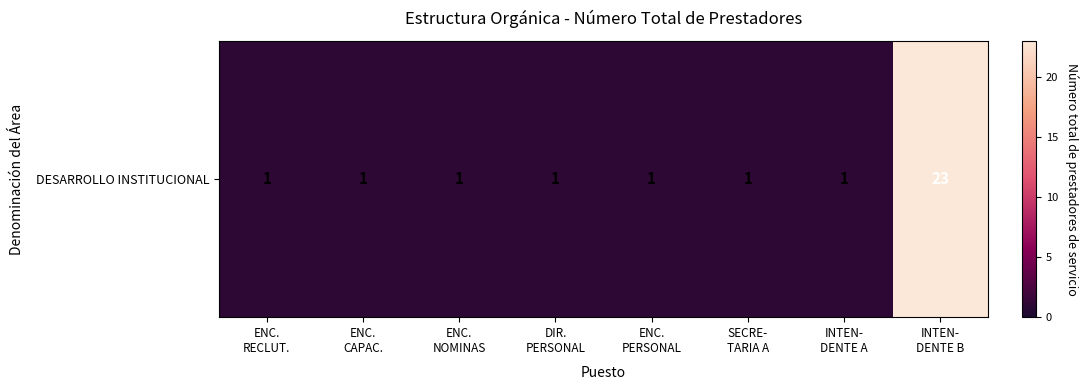

What is the maximum value shown in the chart?

23